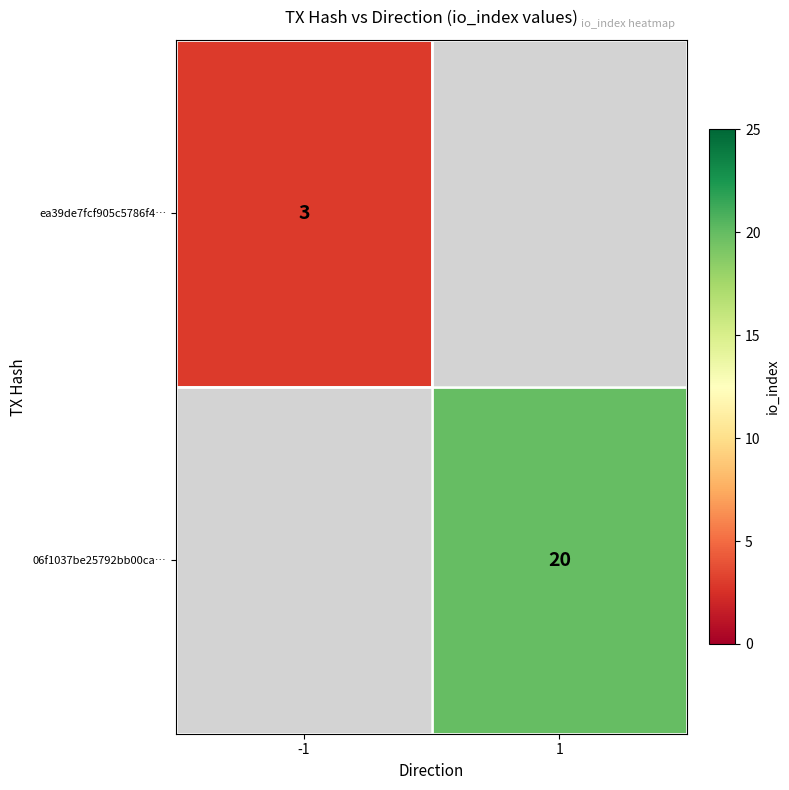

How many categories are shown in the chart?

2